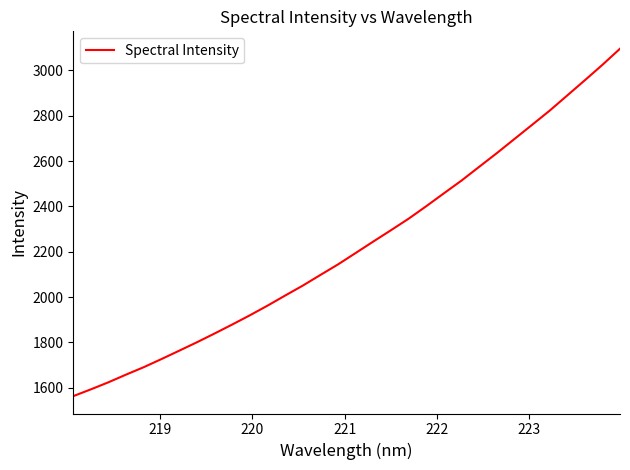

What is the minimum value shown in the chart?

1562.8